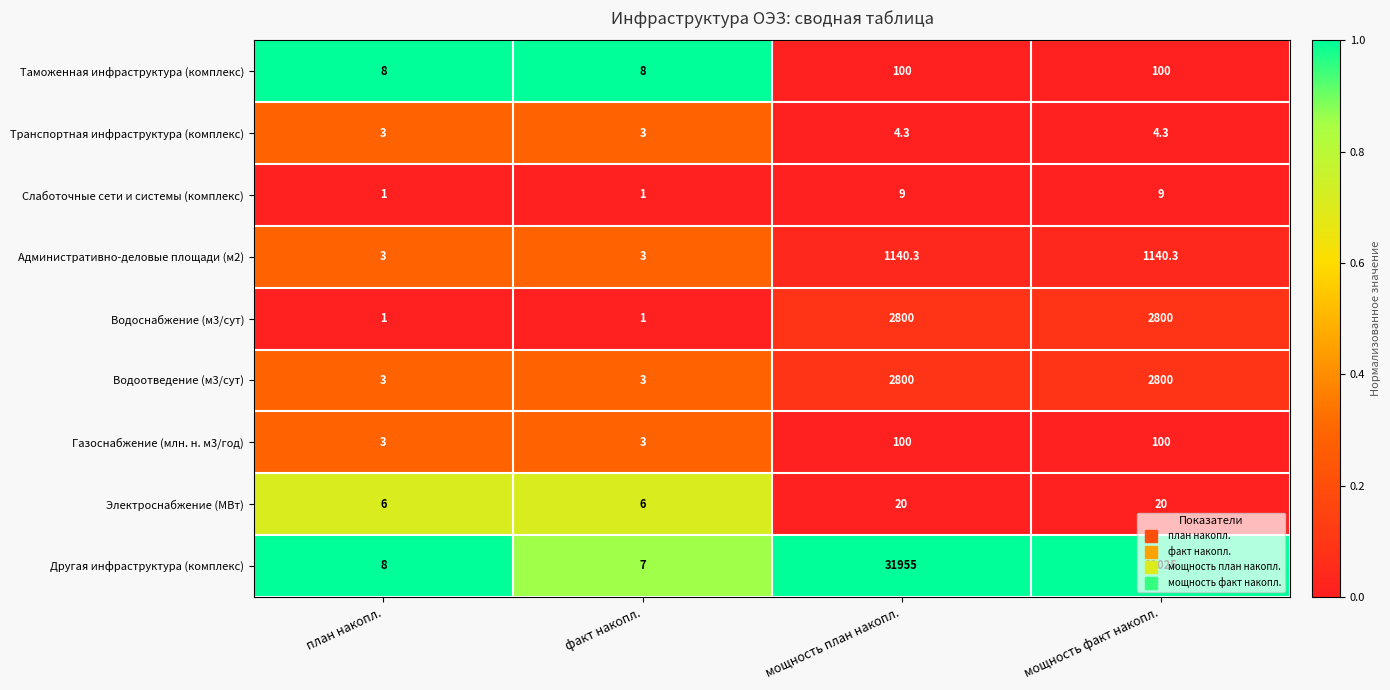

Which series has the largest range (max minus min)?

Другая инфраструктура (комплекс)